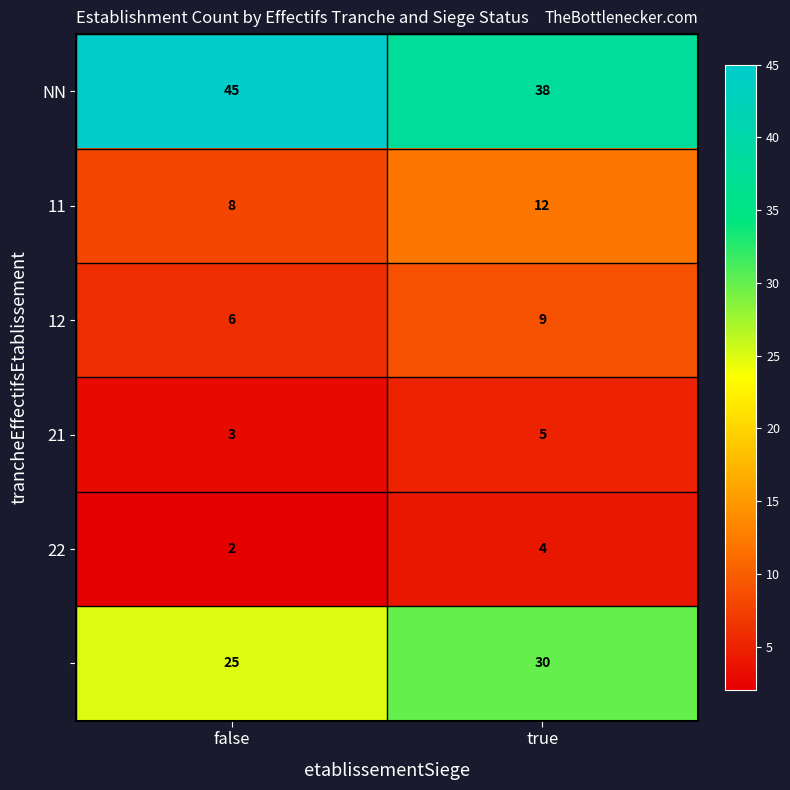

At which category is the sum across all series the highest?

true